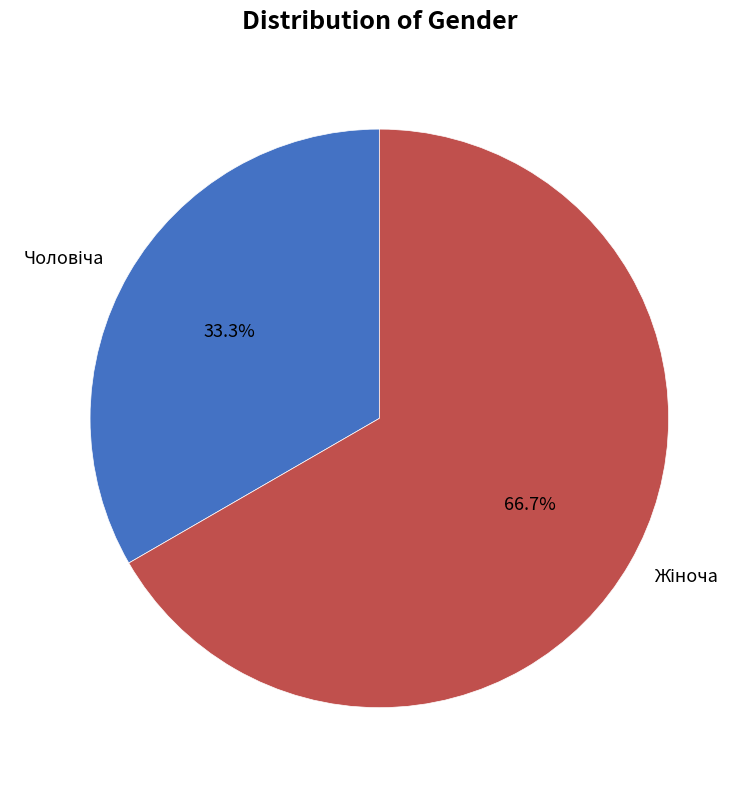

Is there any slice that represents more than half of the pie?

Yes